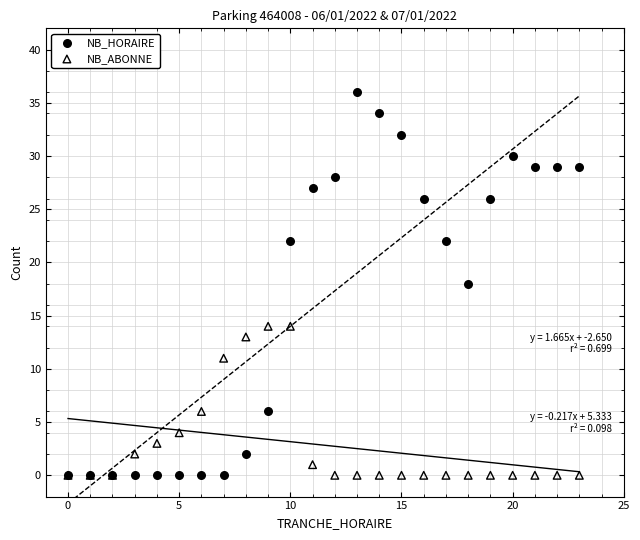

What are all the series names shown in the legend?

NB_HORAIRE, NB_ABONNE